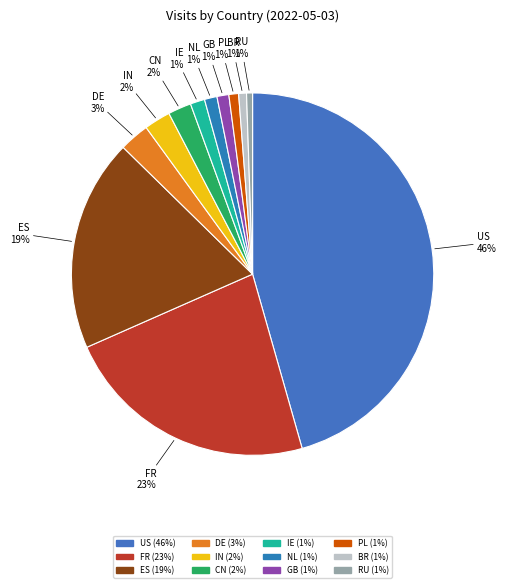

The IN slice represents 2% of the pie. True or false?

True